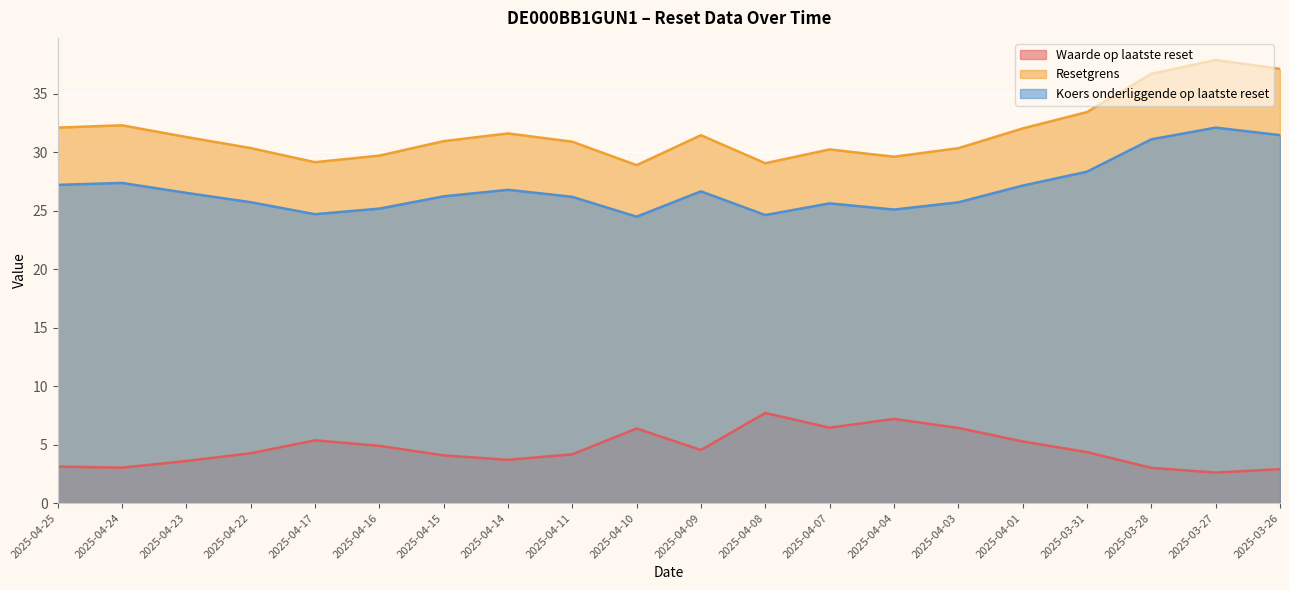

Where is the first local minimum for Koers onderliggende op laatste reset?

2025-04-17